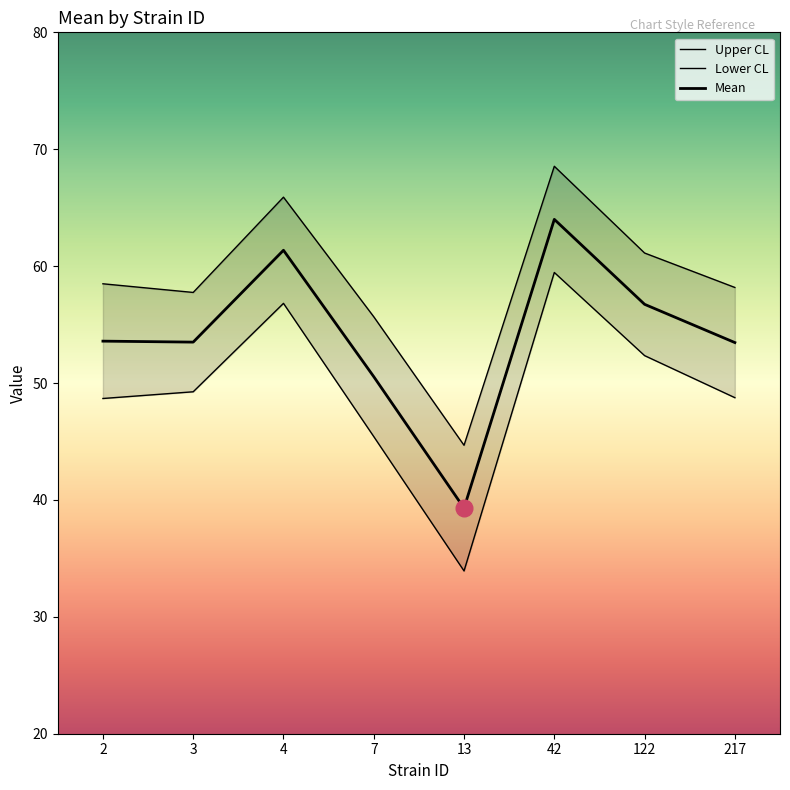

How many values in the Mean series are below 53?

2